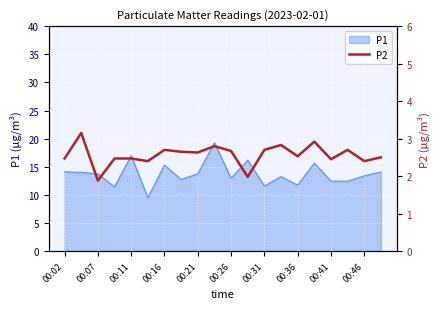

How many points are higher than both their immediate neighbors (excluding endpoints)?

6